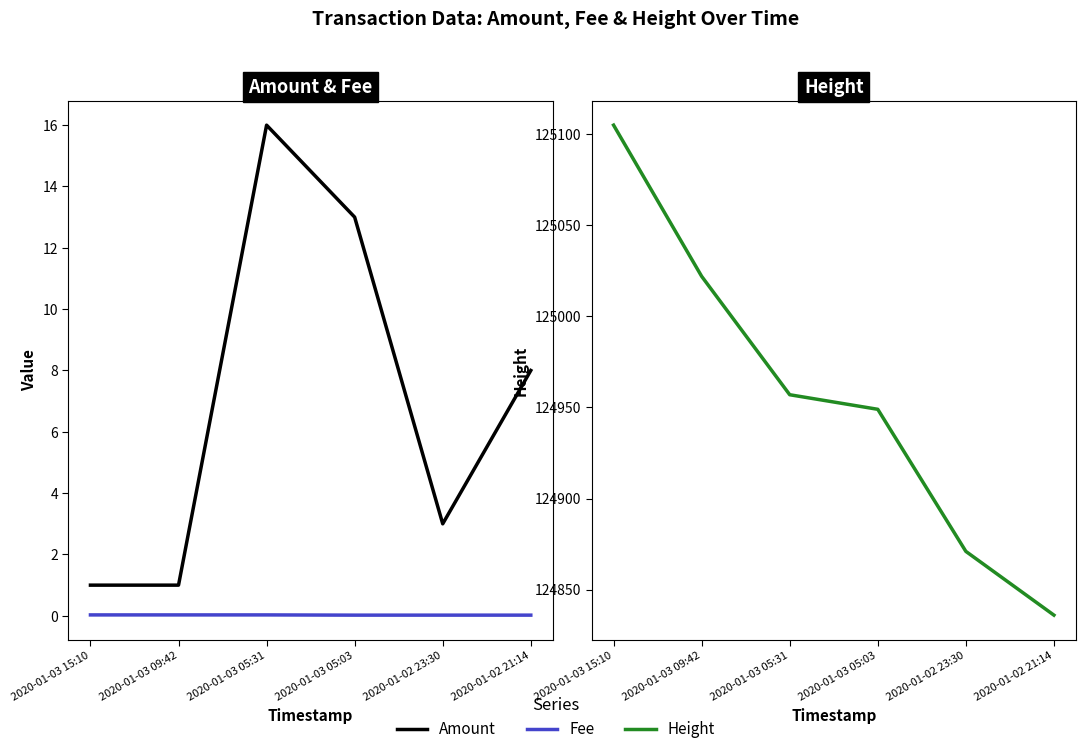

How many series are shown in this chart?

3